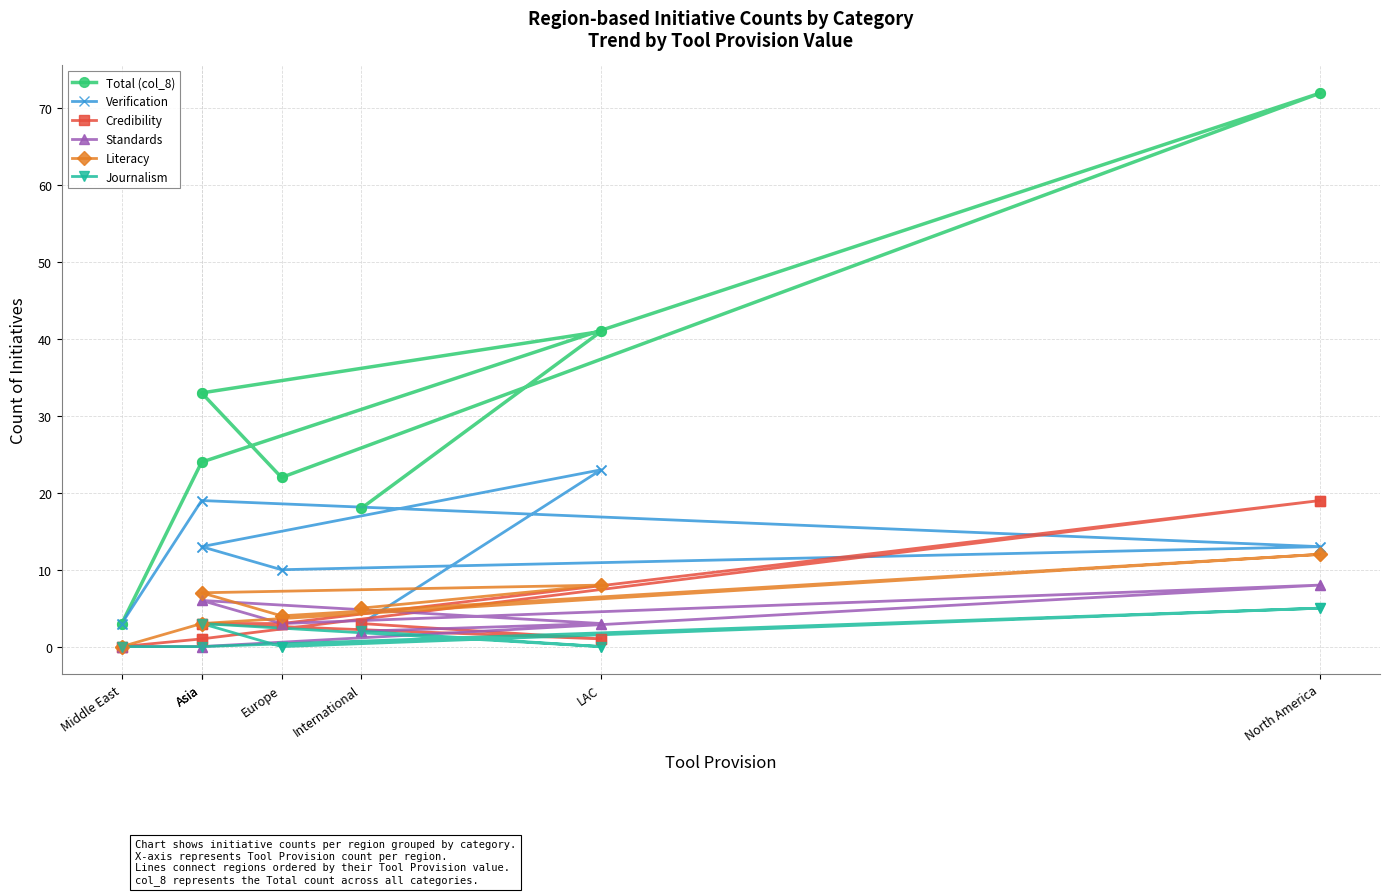

What are all the series names shown in the legend?

Total (col_8), Verification, Credibility, Standards, Literacy, Journalism